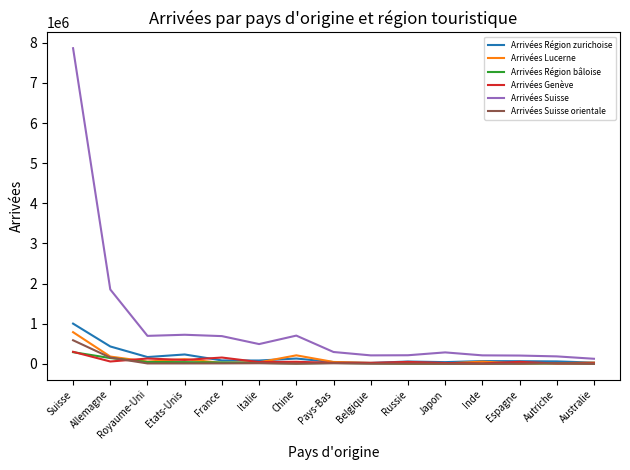

Which series has the largest range (max minus min)?

Arrivées Suisse